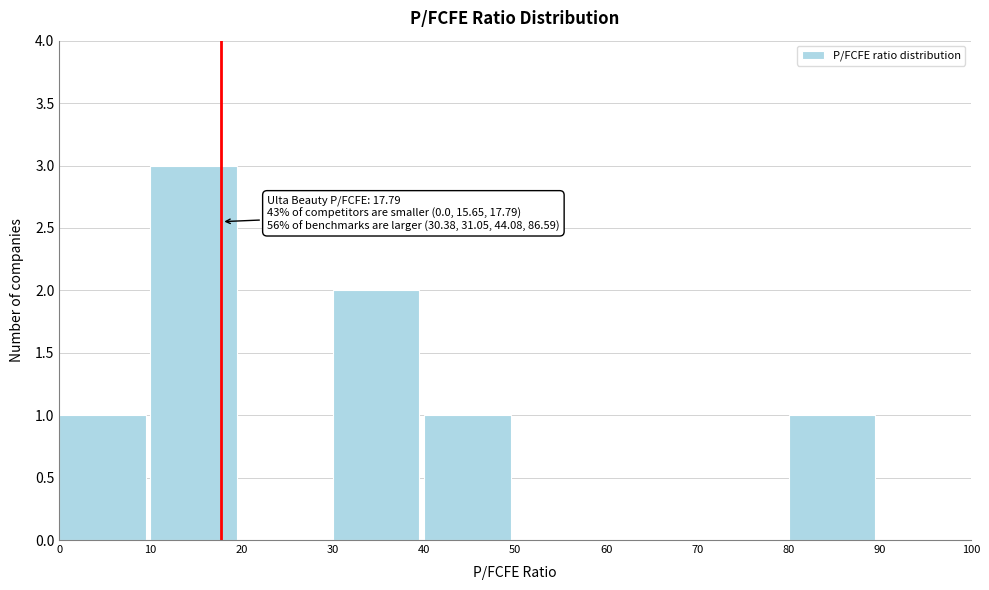

Which range on the x-axis has the tallest bar?

10 to 20